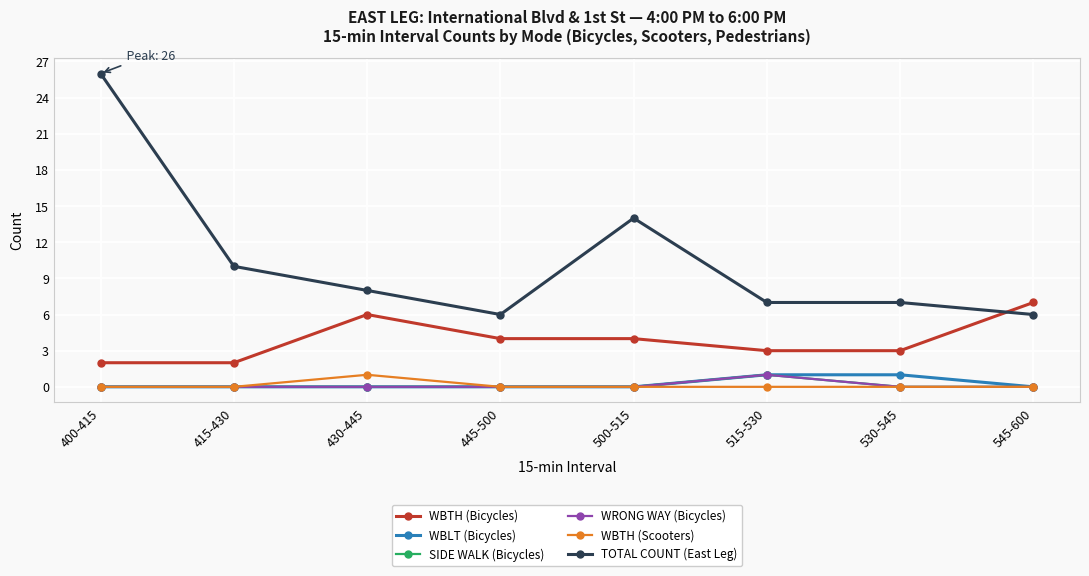

Does the chart have visible grid lines?

Yes